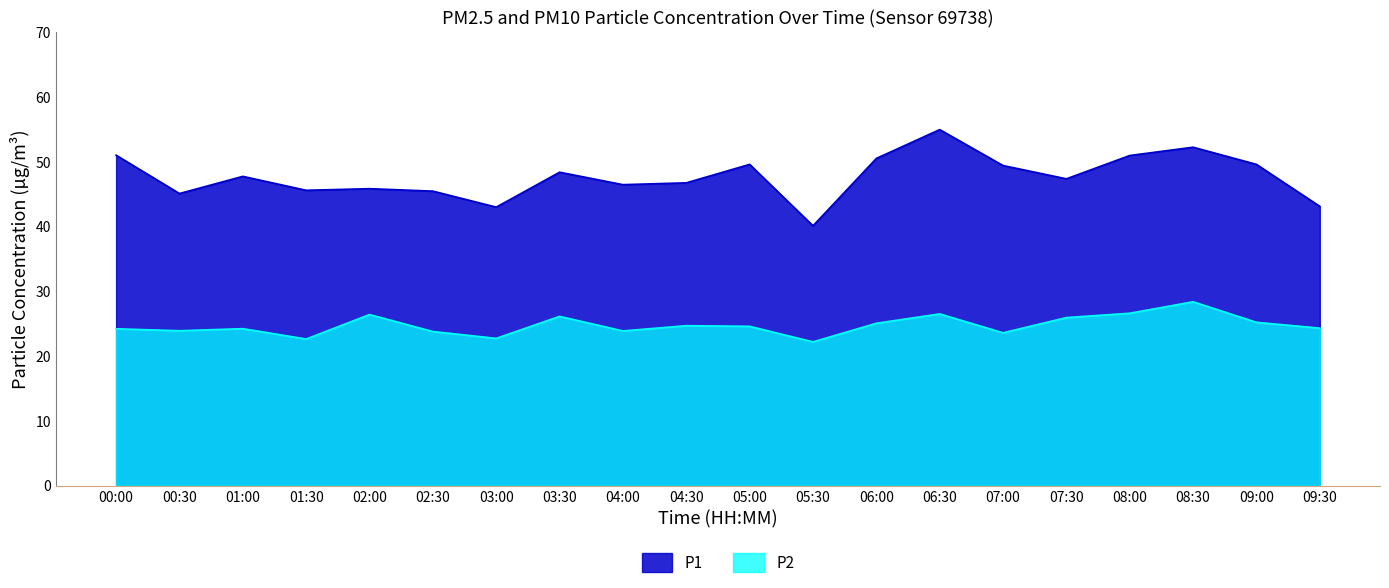

Which series has the widest spread of values?

P1